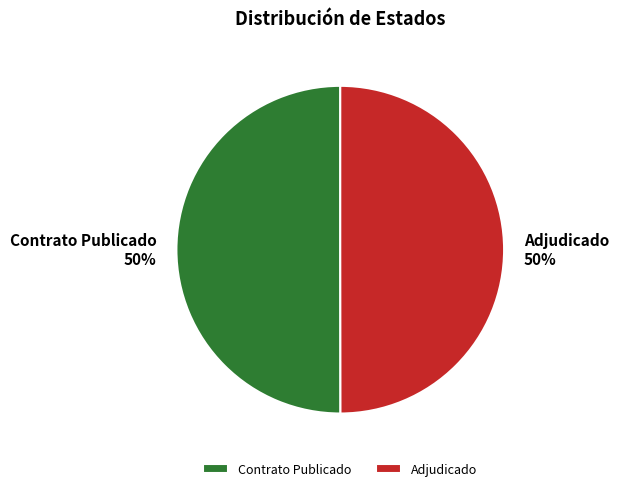

Combined, do Contrato Publicado and Adjudicado account for over 50%?

Yes